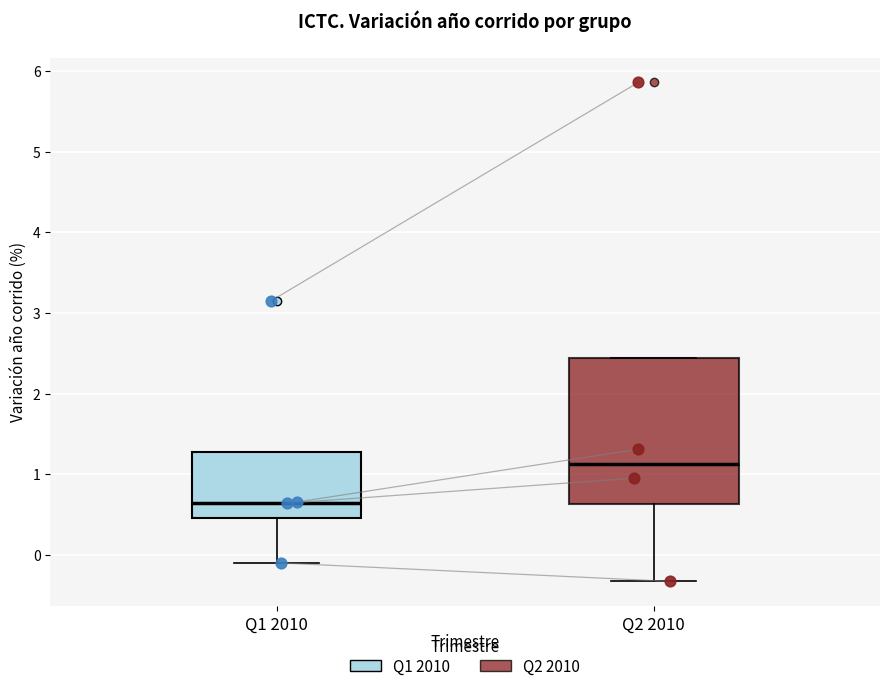

Where is the upper edge of the box for Q1 2010 on the y-axis? The values are not printed on the chart, so give them approximately, as read against the axis.

1.3